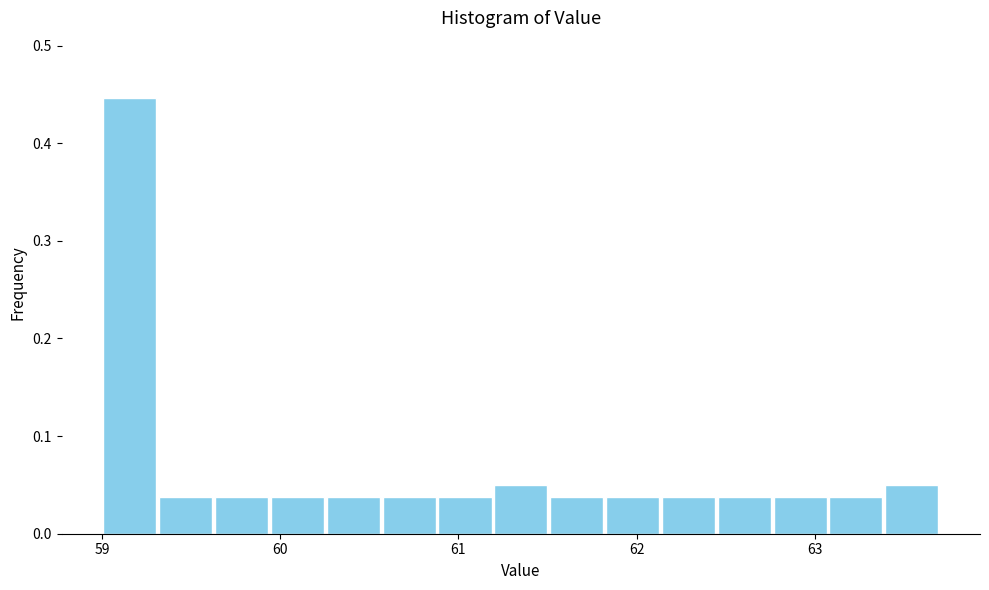

Around what value on the x-axis is the tallest bar? Give the approximate position of its centre, as read against the axis.

59.2